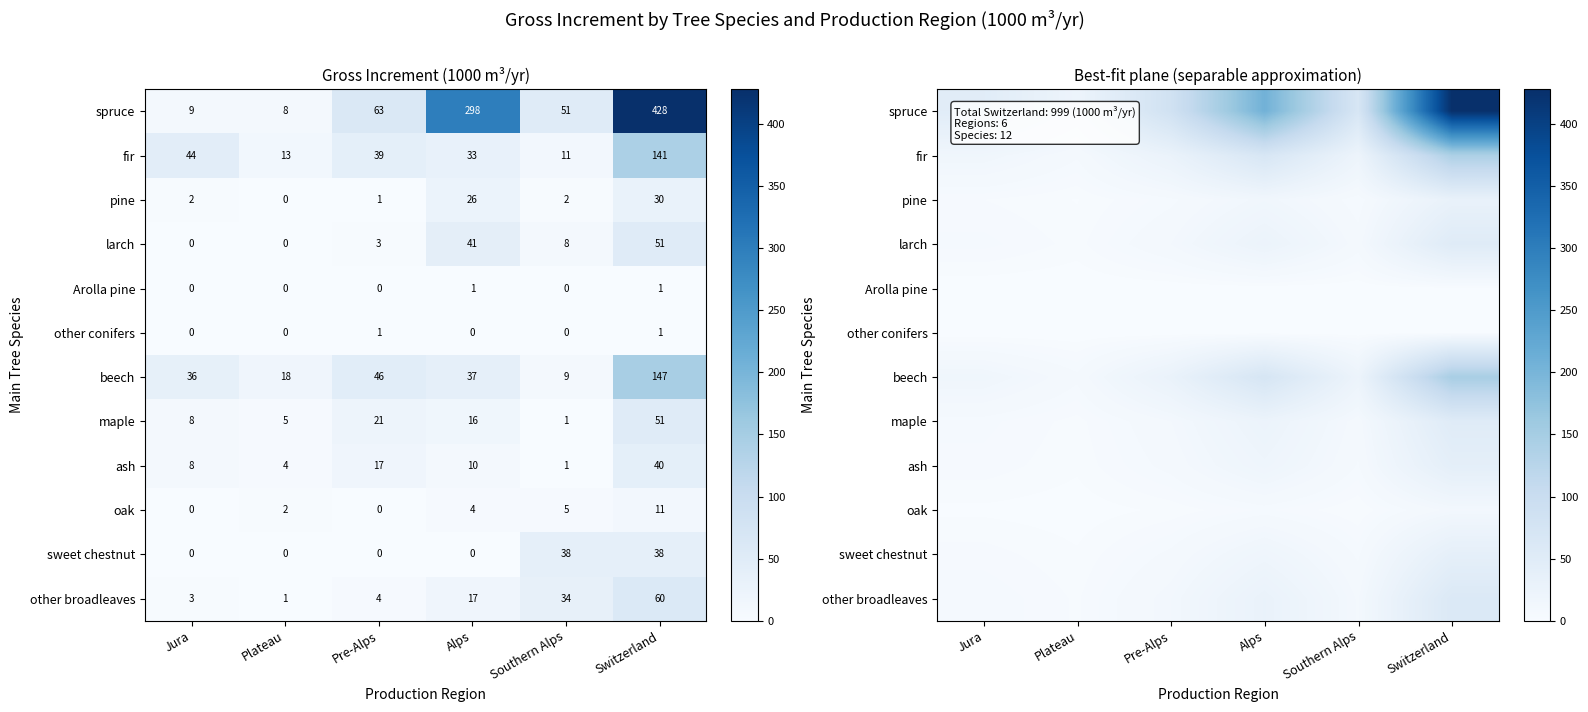

What is the average value of the pine series?

10.2